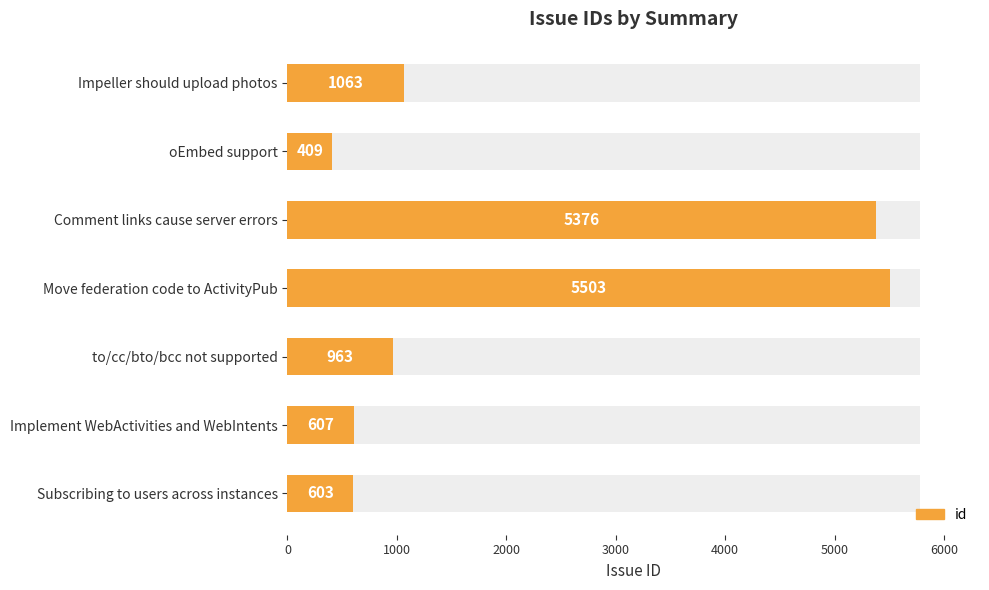

The value at Impeller should upload photos is 356. True or false?

False